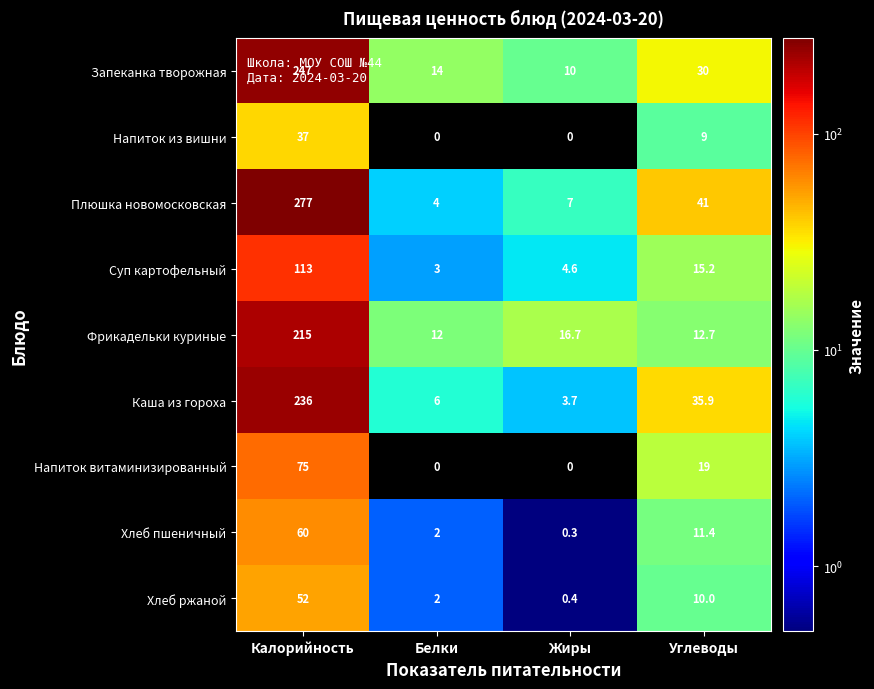

True or false: Суп картофельный has a value of 3.0 at Белки.

True